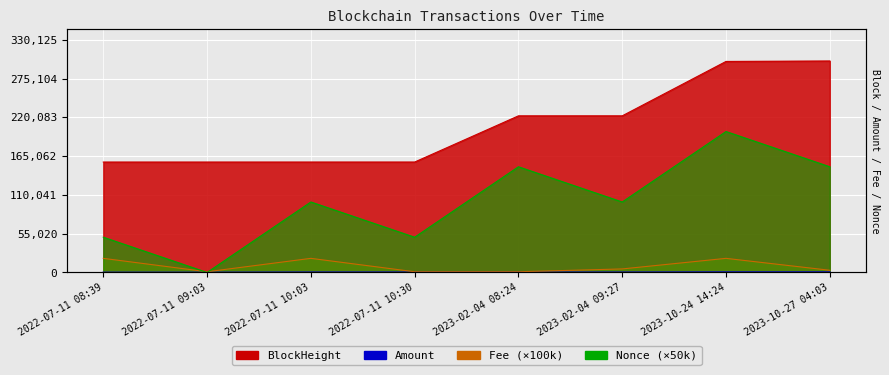

The Fee series shows 241.4 at 2022-07-11 09:03. True or false?

False